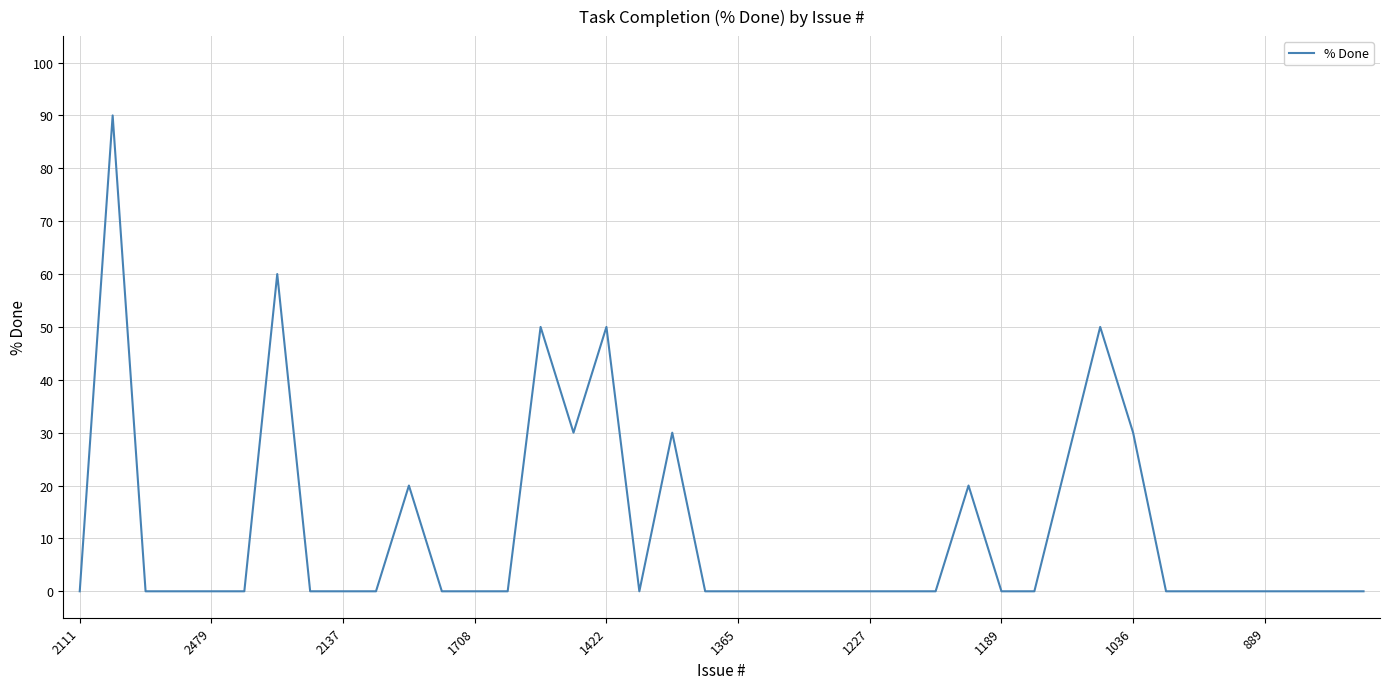

What is the greatest value displayed?

90